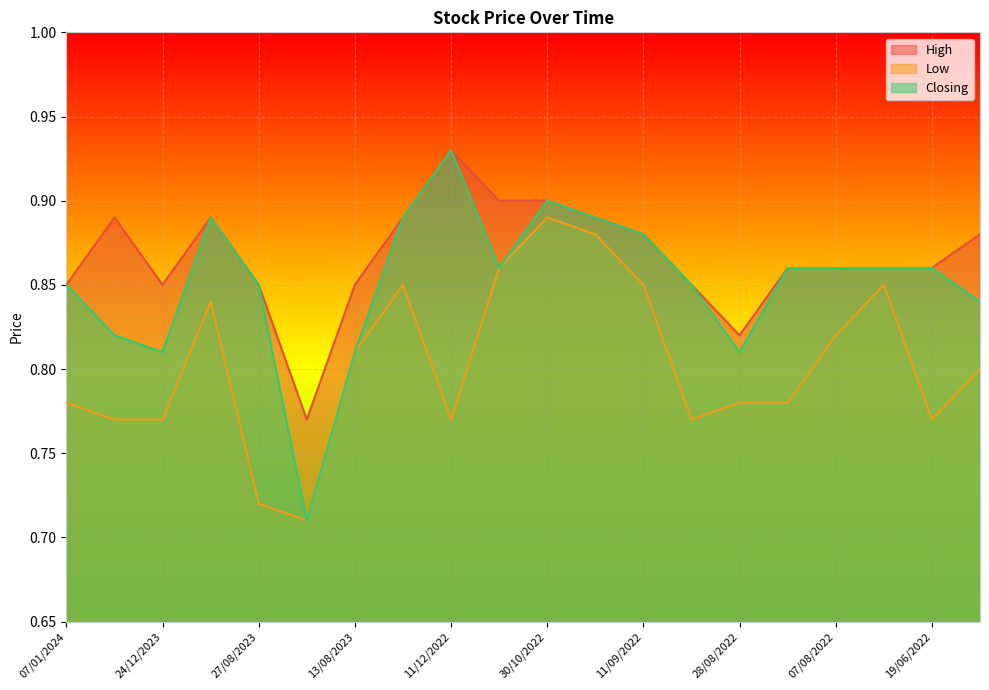

True or false: Closing has more than 0 interior local peaks.

True